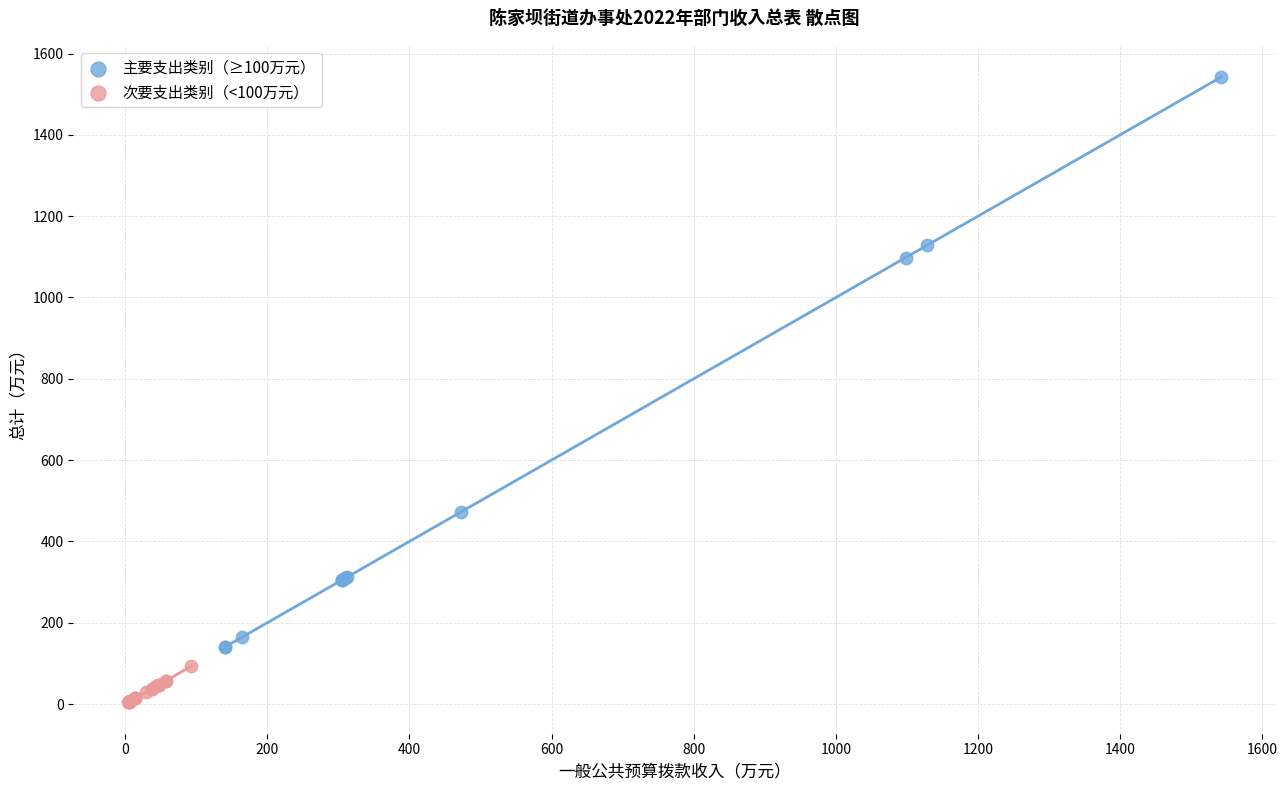

Which series has the widest spread of Y values?

主要支出类别（≥100万元）